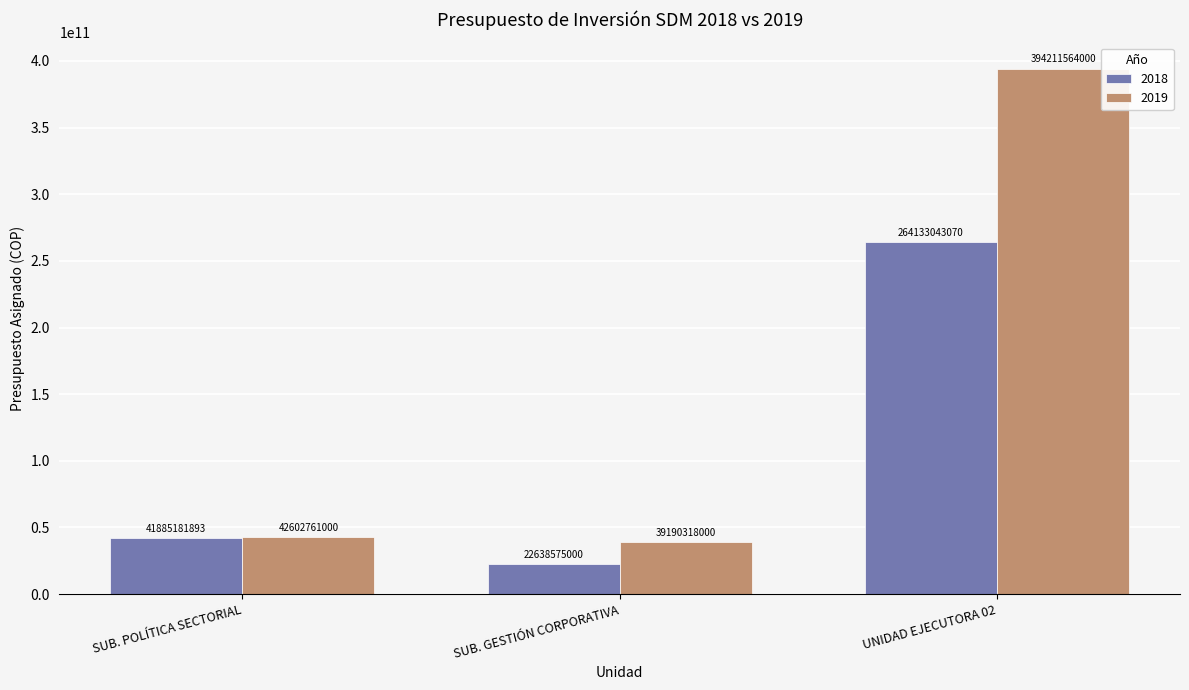

What is the spread (max minus min) of values at UNIDAD EJECUTORA 02?

130078520930